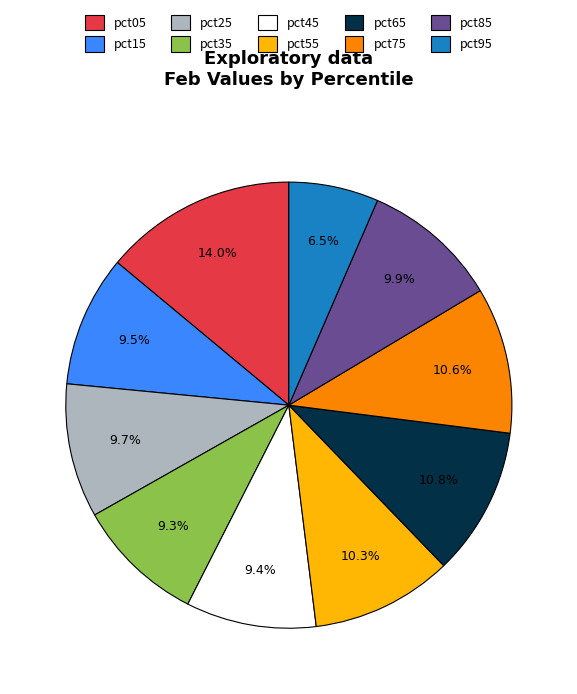

What percentage is NOT represented by pct15?

90.5%